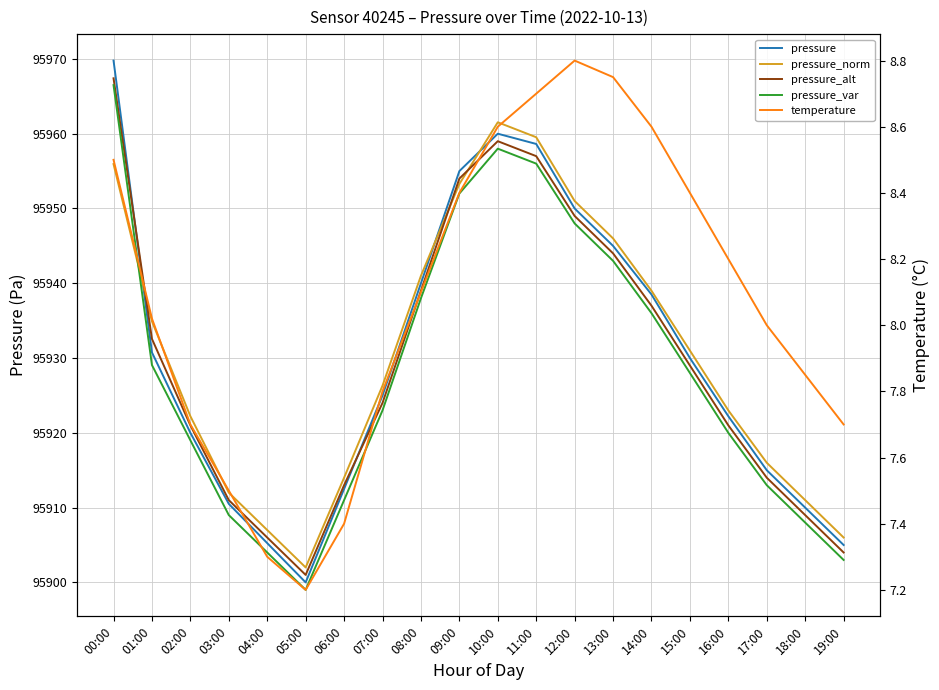

Which series ends up on top after the final intersection of pressure_norm and pressure?

pressure_norm